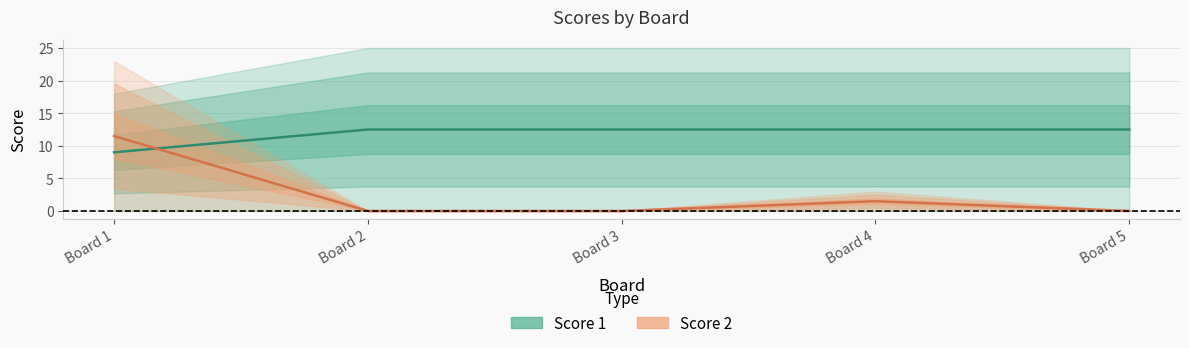

What are all the series names shown in the legend?

Score 1, Score 2